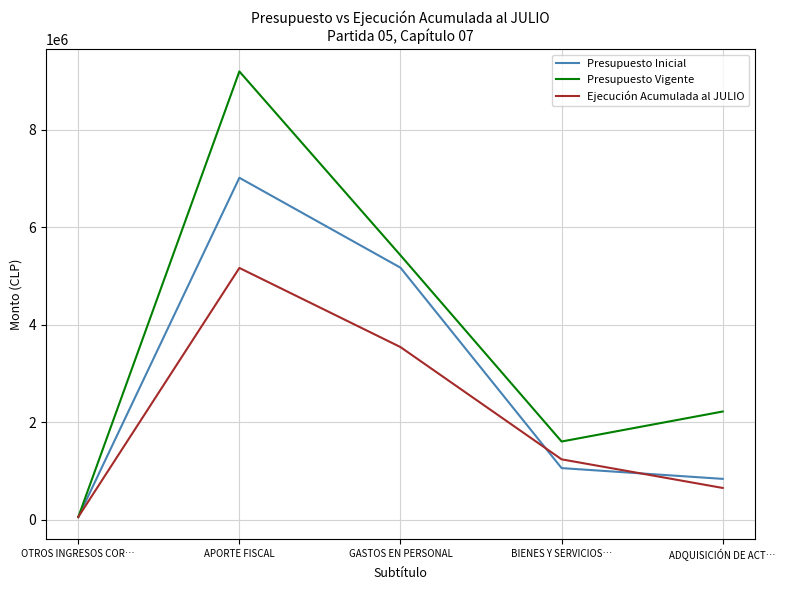

How many interior local peaks does the Ejecución Acumulada al JULIO series have?

1